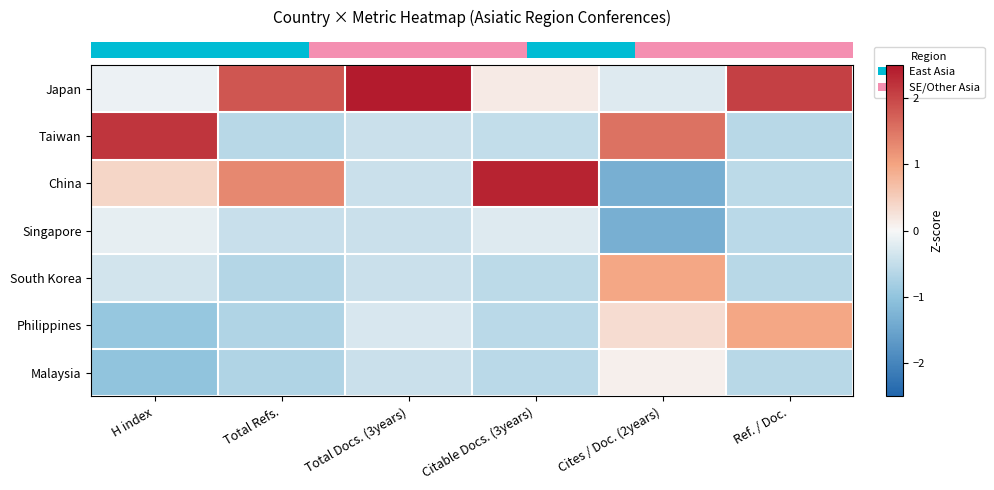

Which has a higher value, Total Docs. (3years) or H index?

Total Docs. (3years)